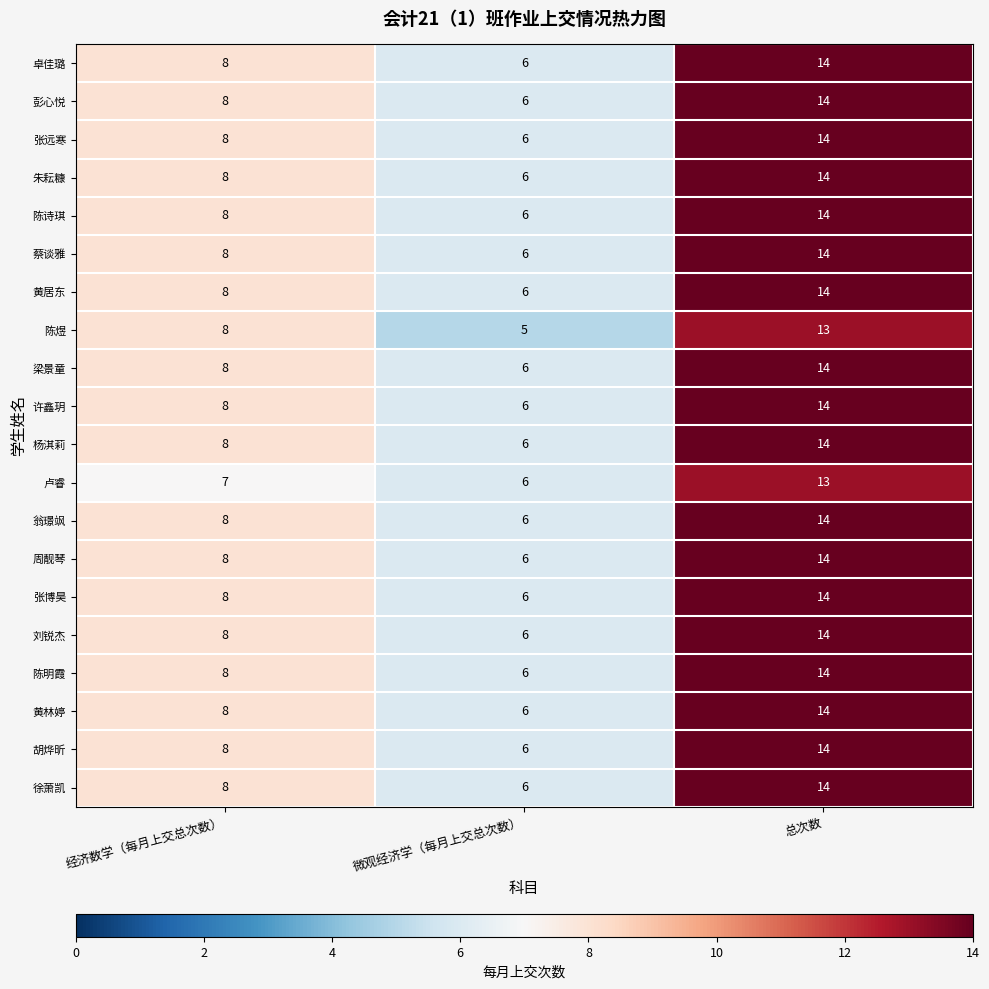

List the labels in order of 陈诗琪 value, largest first.

总次数, 经济数学（每月上交总次数）, 微观经济学（每月上交总次数）